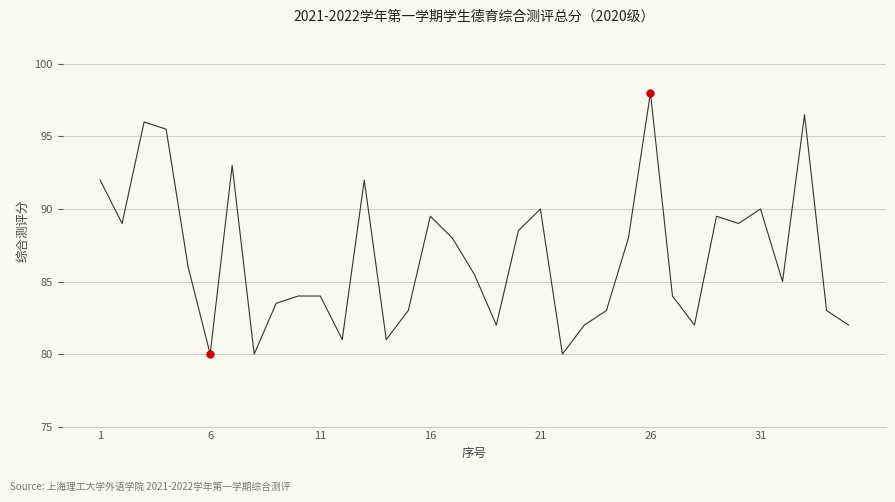

What is the sum of all values?

3035.5